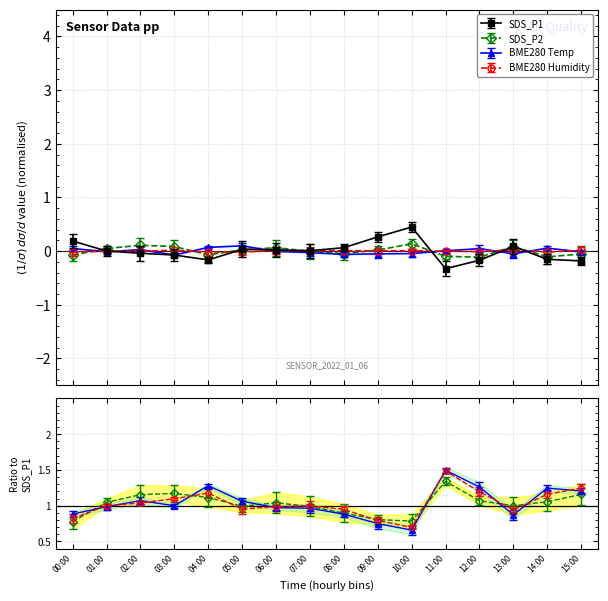

How many data points in SDS_P2 are above 0?

8